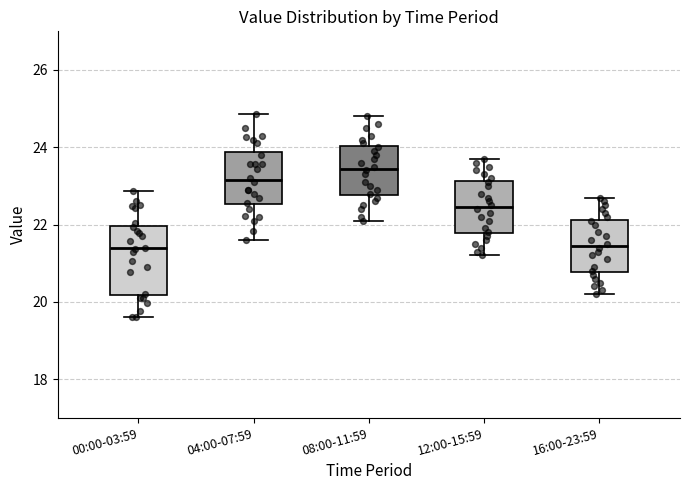

Reading left to right, read every box against the y-axis: the position of its median line, the range the box covers, and the ends of its whiskers. The values are not printed on the chart, so give them approximately, as read against the axis.

00:00-03:59: median 21.4, box 20.2 to 22.0, whiskers 19.6 to 22.8
04:00-07:59: median 23.2, box 22.6 to 23.8, whiskers 21.6 to 24.8
08:00-11:59: median 23.4, box 22.8 to 24.0, whiskers 22.2 to 24.8
12:00-15:59: median 22.4, box 21.8 to 23.2, whiskers 21.2 to 23.8
16:00-23:59: median 21.4, box 20.8 to 22.2, whiskers 20.2 to 22.8